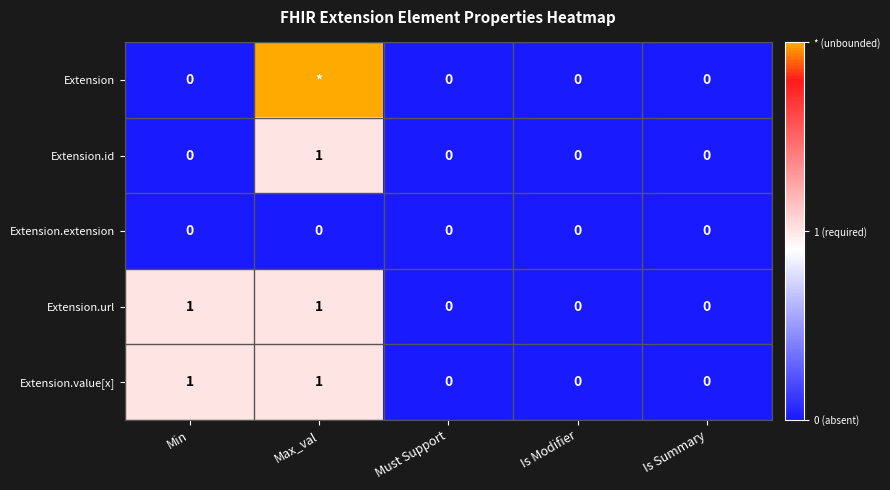

The Extension.value[x] series shows 2 at Min. True or false?

False